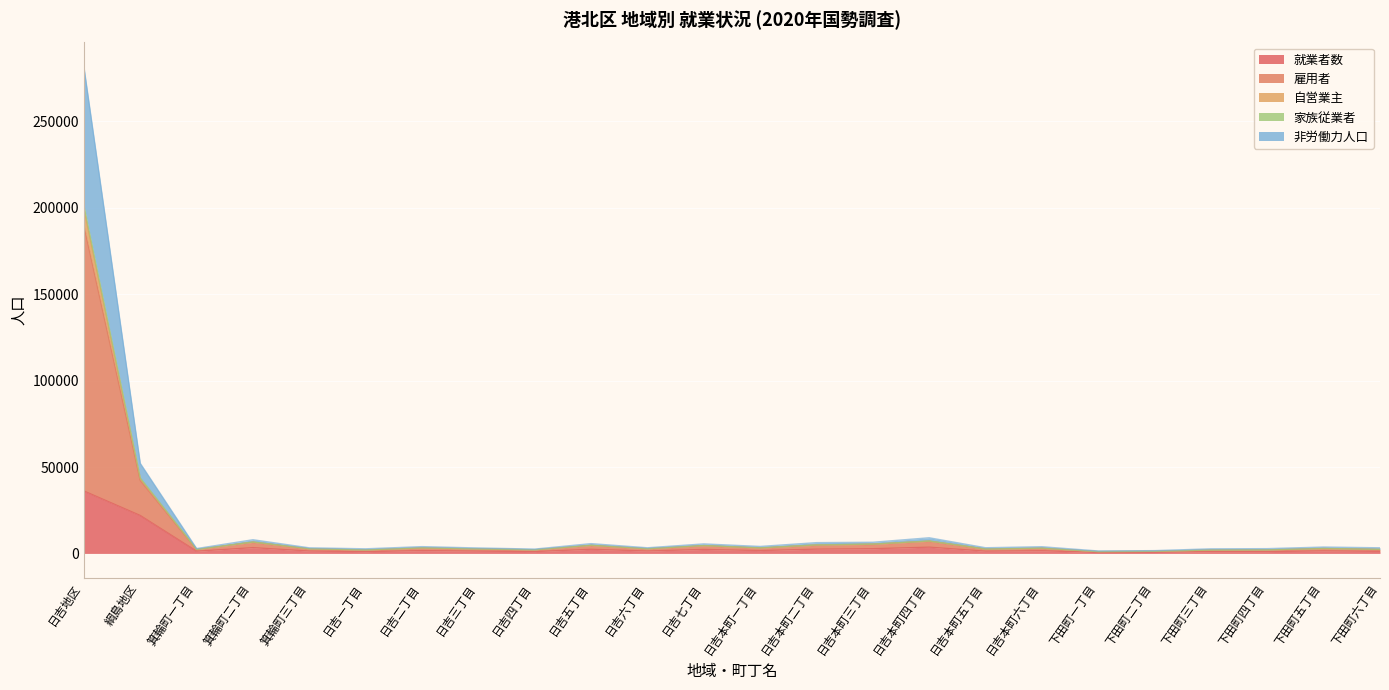

What is the minimum value shown in the chart?

530